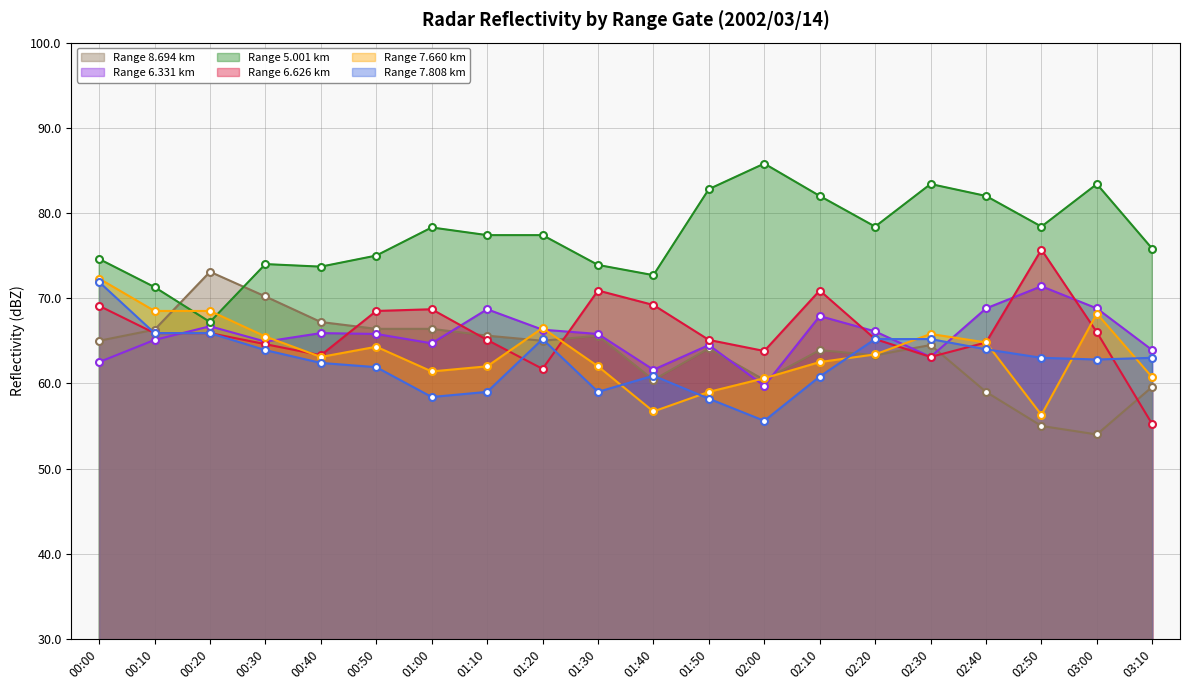

What is the sum of the 8.694 values at 03:10 and 01:50?

123.7